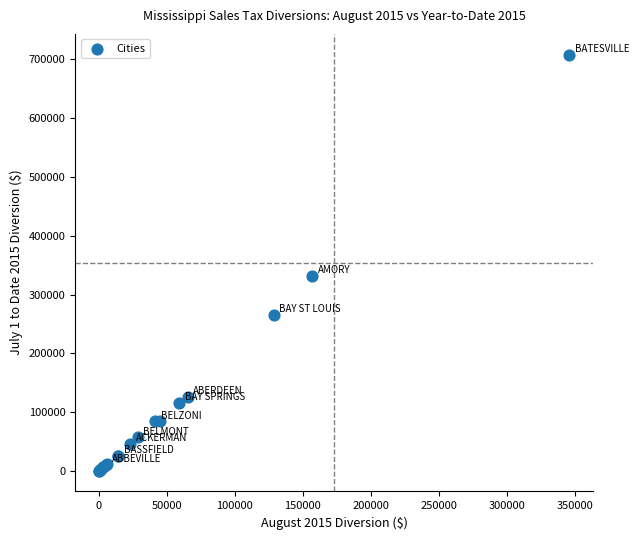

What Y value in the scatter plot is closest to 354156?

331291.4